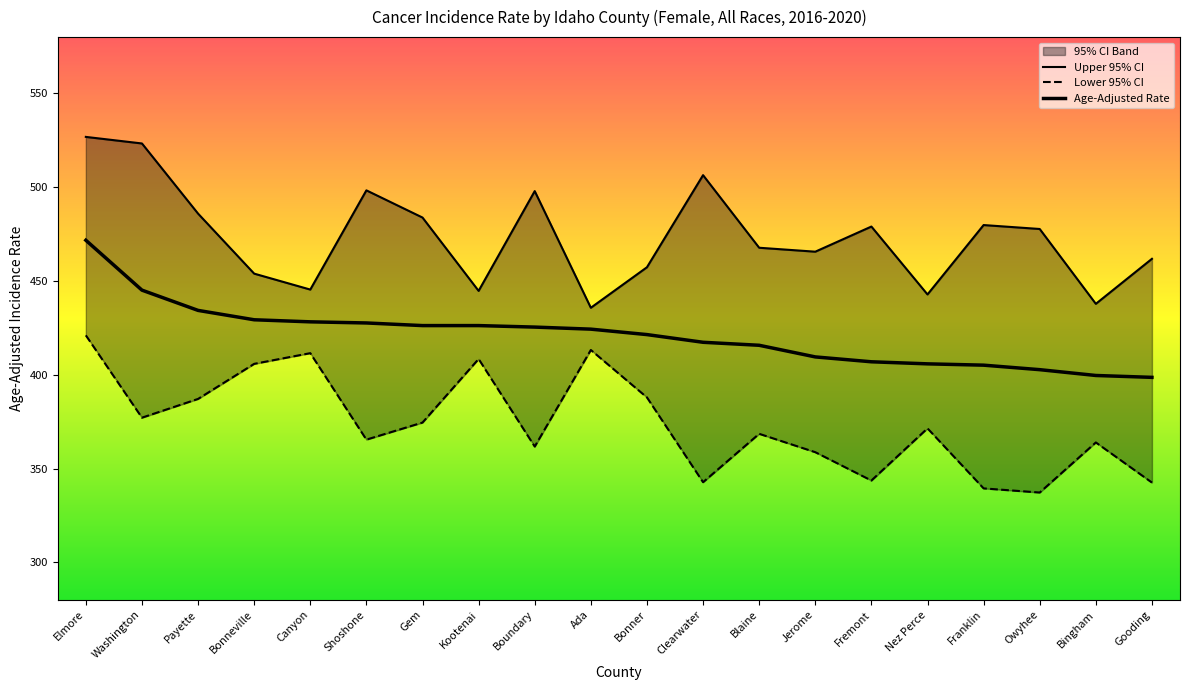

Which series has the widest spread of values?

Upper 95% CI